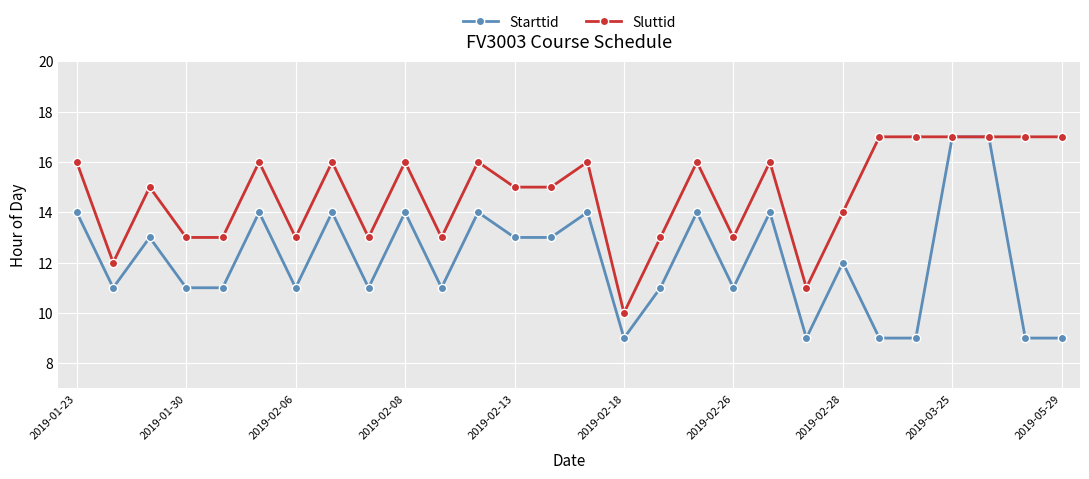

Which series has the widest spread of values?

Starttid